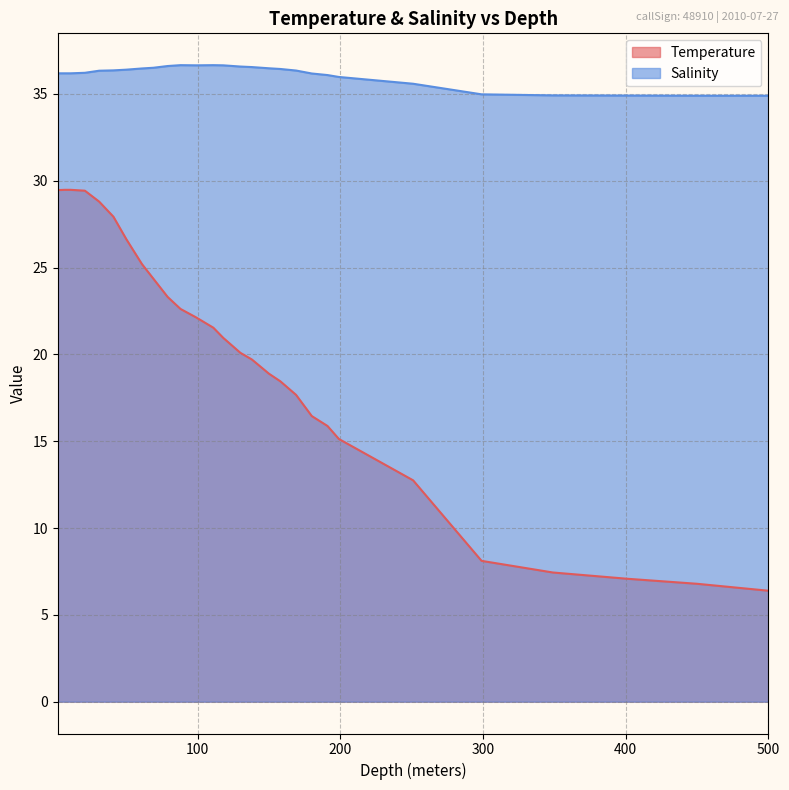

True or false: Salinity has a value of 60.9 at 130.0.

False